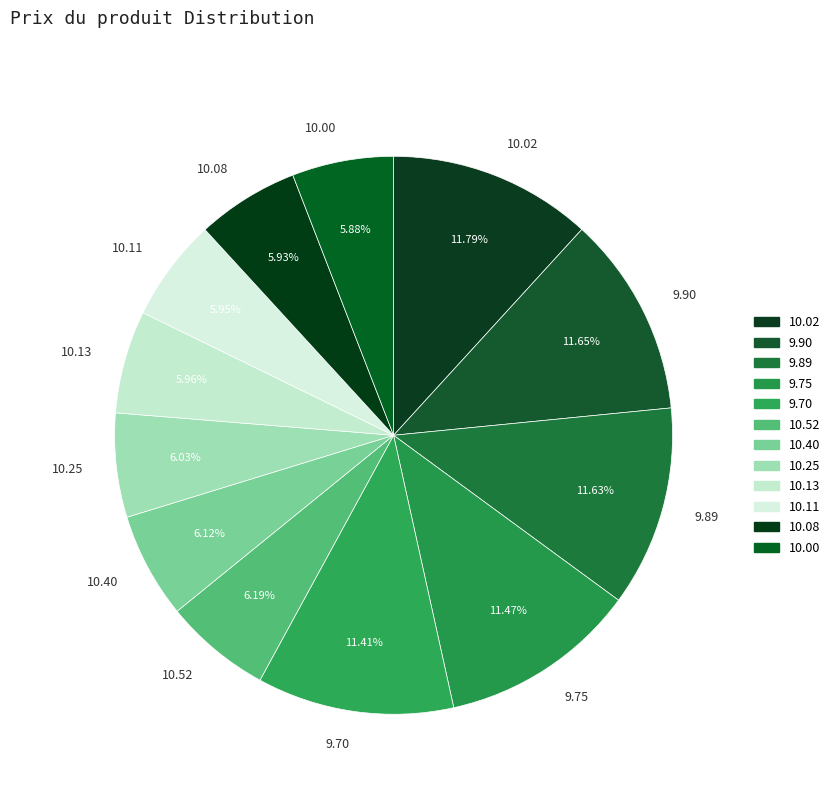

Do 10.40 and 10.08 together represent more than half of the pie?

No